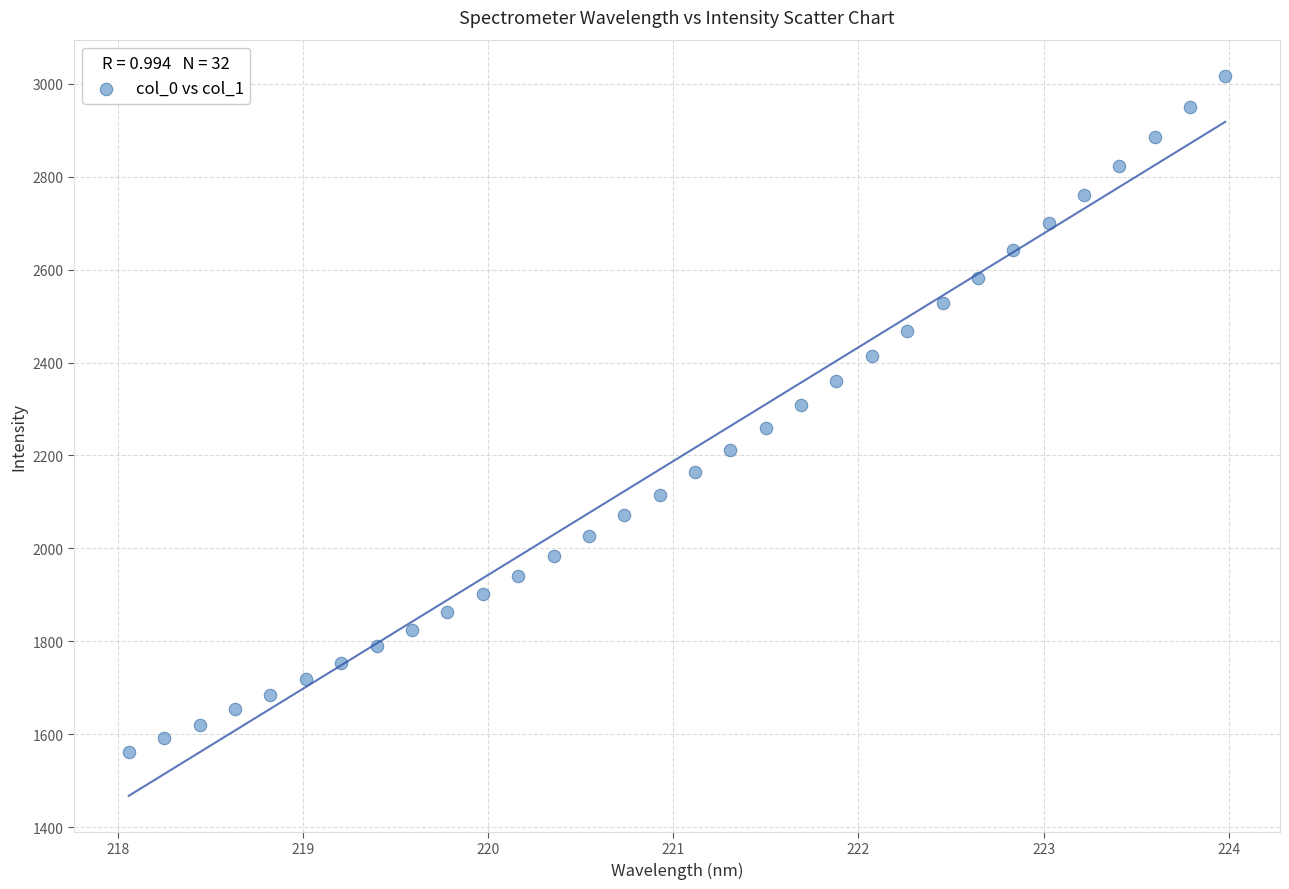

What is the range of X values (max minus min)?

5.9